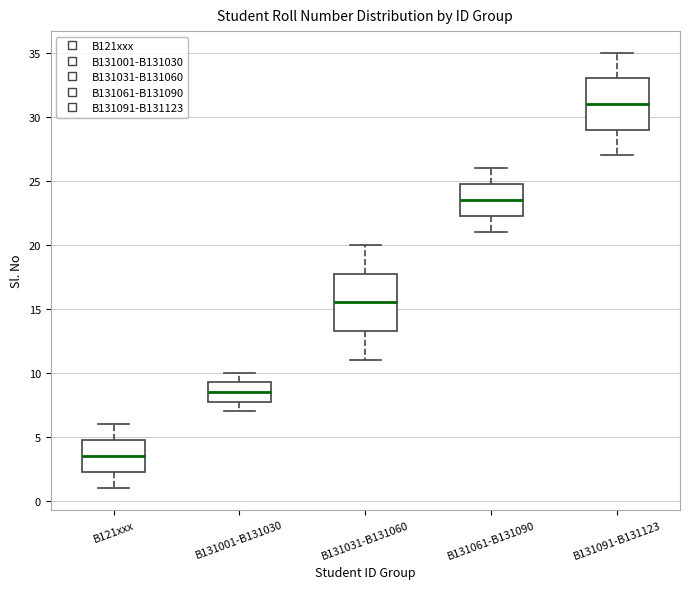

Where is the upper edge of the box for B131001-B131030 on the y-axis? The values are not printed on the chart, so give them approximately, as read against the axis.

9.5